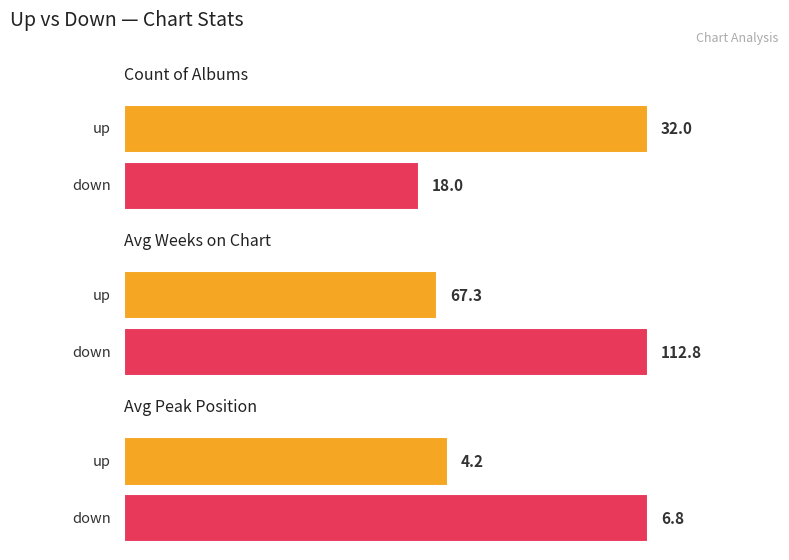

Between 1 and 0, which is larger?

1